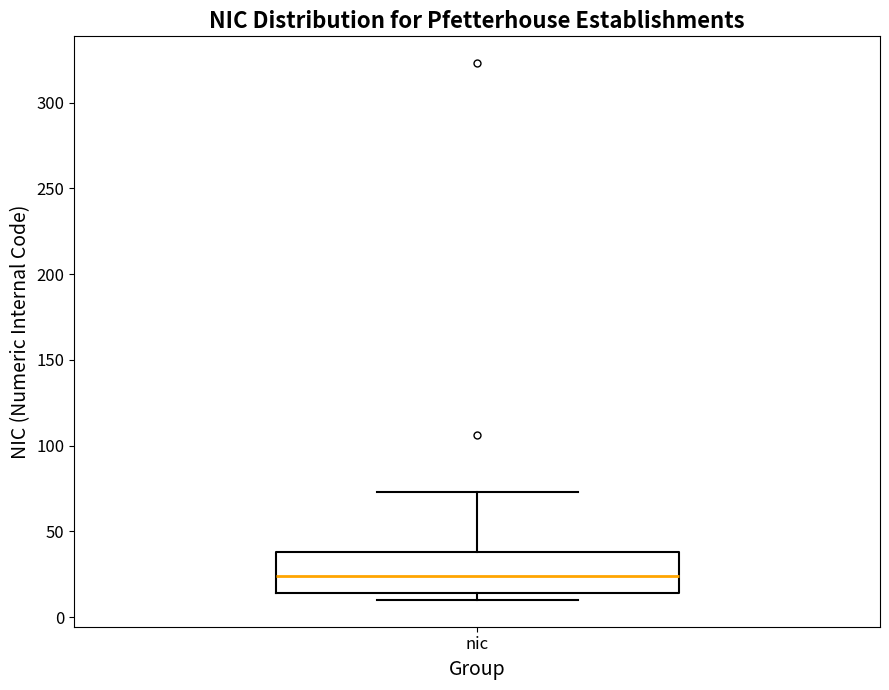

Transcribe this box plot: give where the median line is, the range the box spans, and where the two whiskers end, as read against the y-axis. The values are not printed on the chart, so give them approximately, as read against the axis.

median 25, box 15 to 40, whiskers 10 to 75